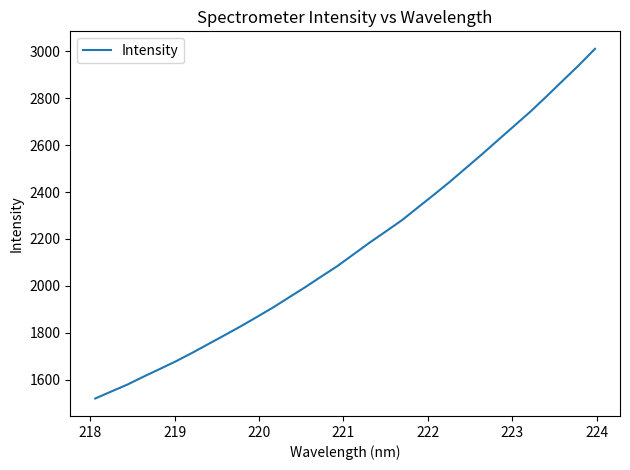

What is the maximum value shown in the chart?

3010.2